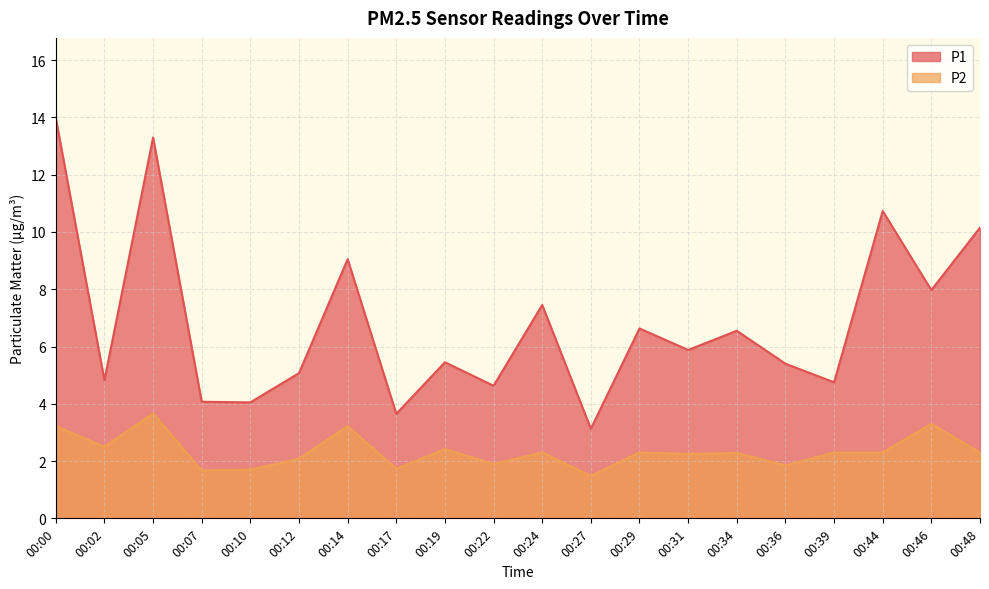

What is the difference between the P2 values at 00:19 and 00:48?

0.1